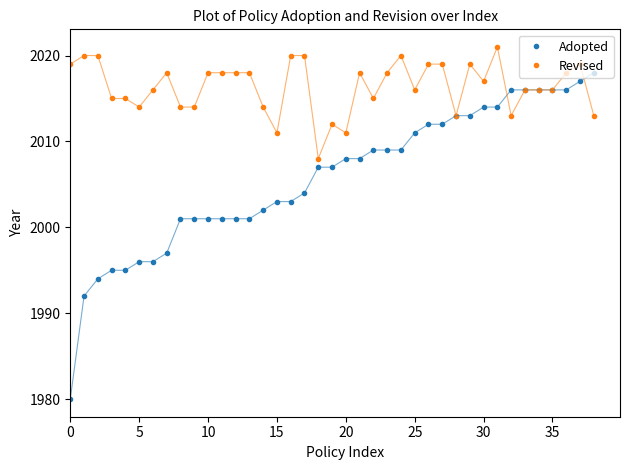

List the series in order of their overall mean, highest first.

Revised, Adopted